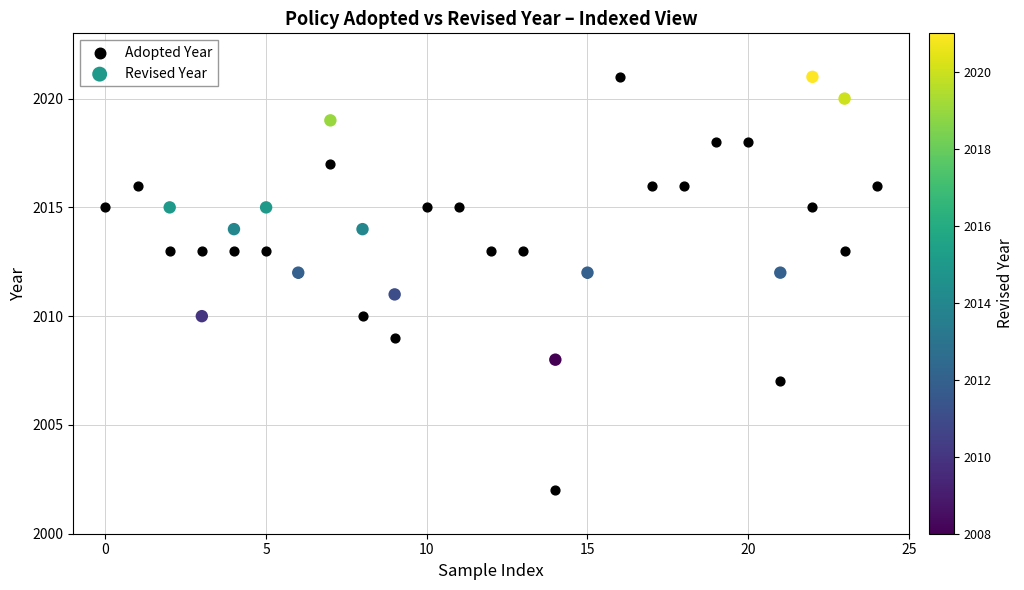

Which series has the largest Y range (max minus min)?

Adopted Year